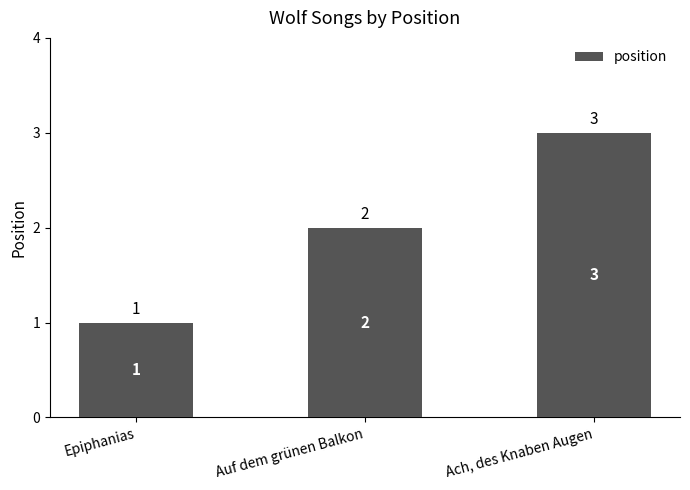

What is the change in value from Auf dem grünen Balkon to Ach, des Knaben Augen?

+1